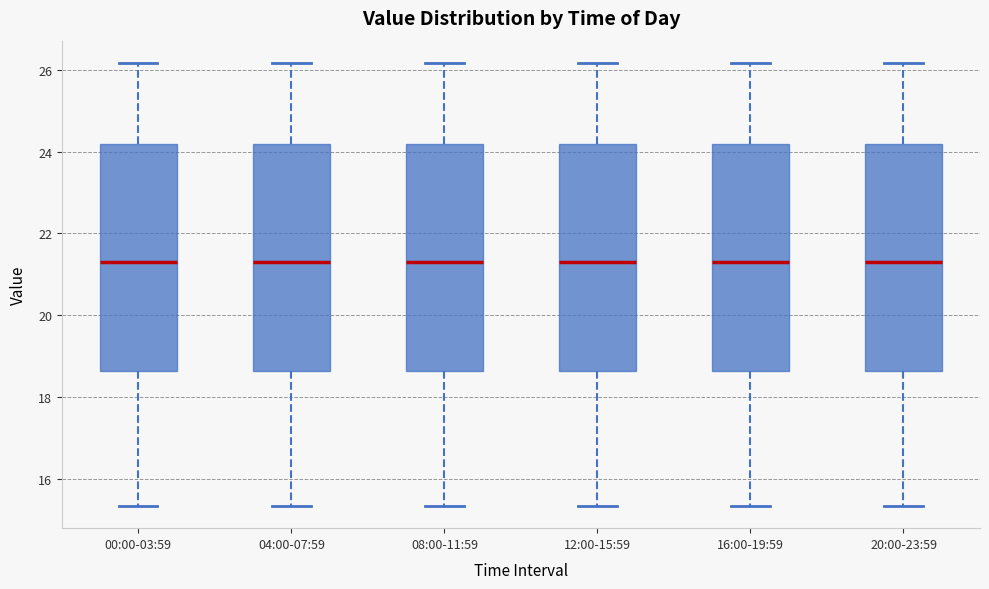

Reading left to right, read every box against the y-axis: the position of its median line, the range the box covers, and the ends of its whiskers. The values are not printed on the chart, so give them approximately, as read against the axis.

00:00-03:59: median 21.4, box 18.6 to 24.2, whiskers 15.4 to 26.2
04:00-07:59: median 21.4, box 18.6 to 24.2, whiskers 15.4 to 26.2
08:00-11:59: median 21.4, box 18.6 to 24.2, whiskers 15.4 to 26.2
12:00-15:59: median 21.4, box 18.6 to 24.2, whiskers 15.4 to 26.2
16:00-19:59: median 21.4, box 18.6 to 24.2, whiskers 15.4 to 26.2
20:00-23:59: median 21.4, box 18.6 to 24.2, whiskers 15.4 to 26.2